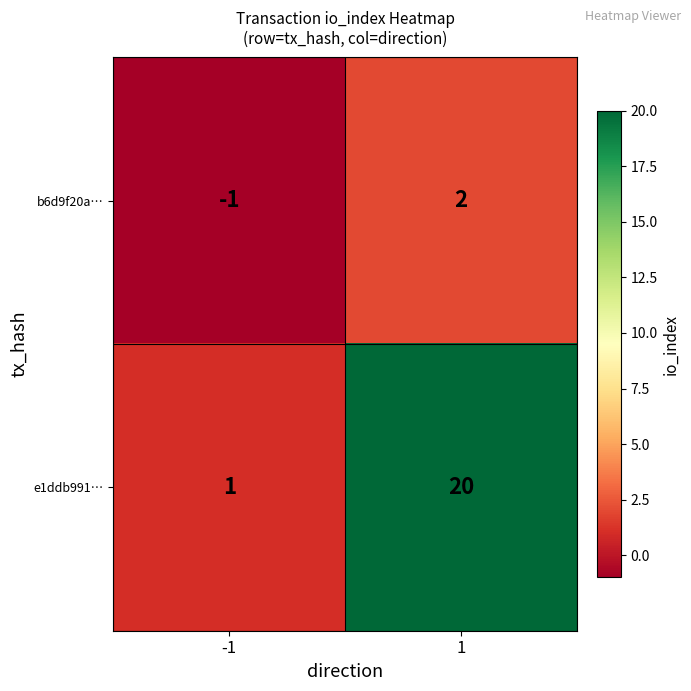

Which series has the largest total across all categories?

e1ddb991…